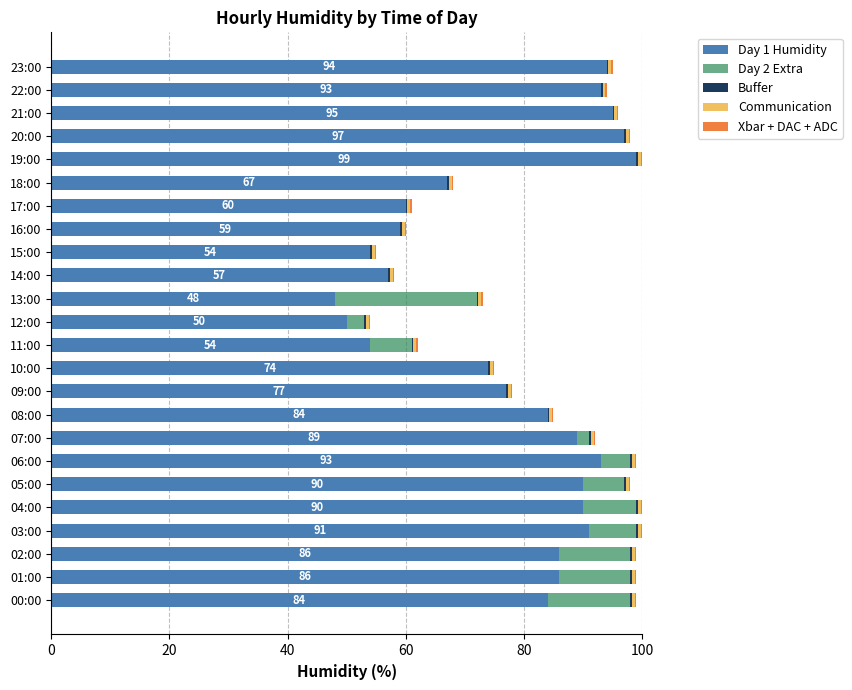

What is the sum of all Day 1 Humidity values?

1871.0